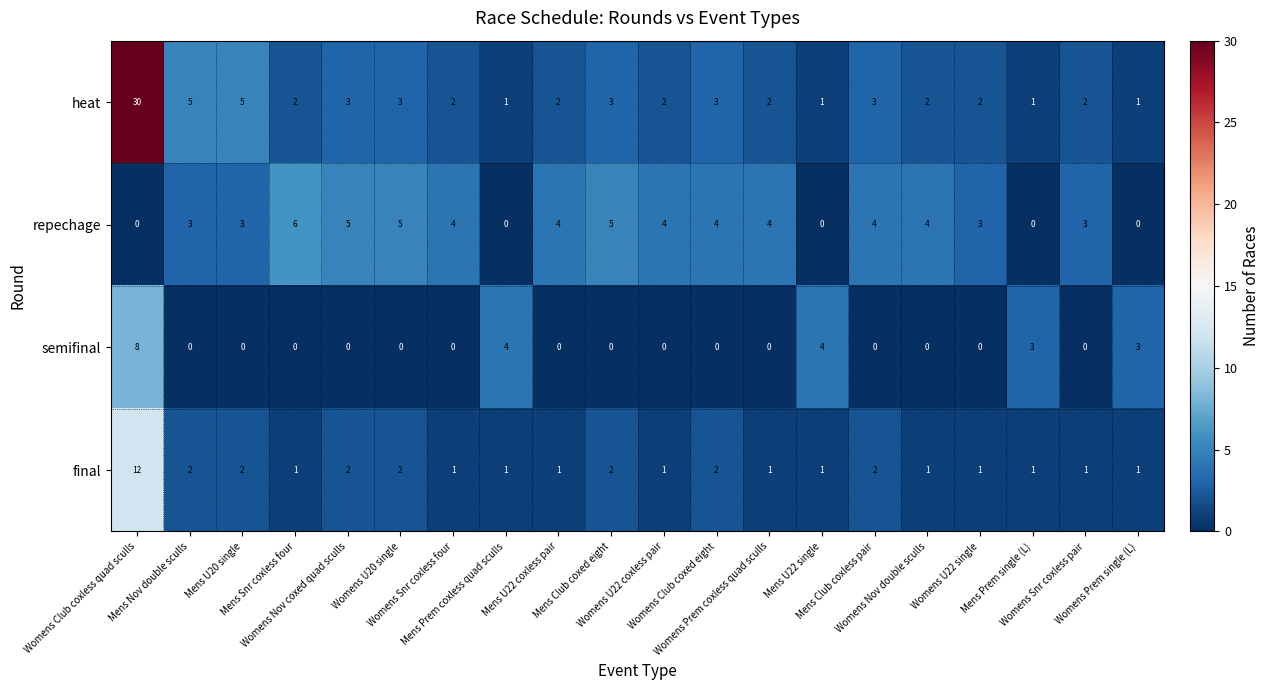

How many semifinal values are between 0 and 3?

17